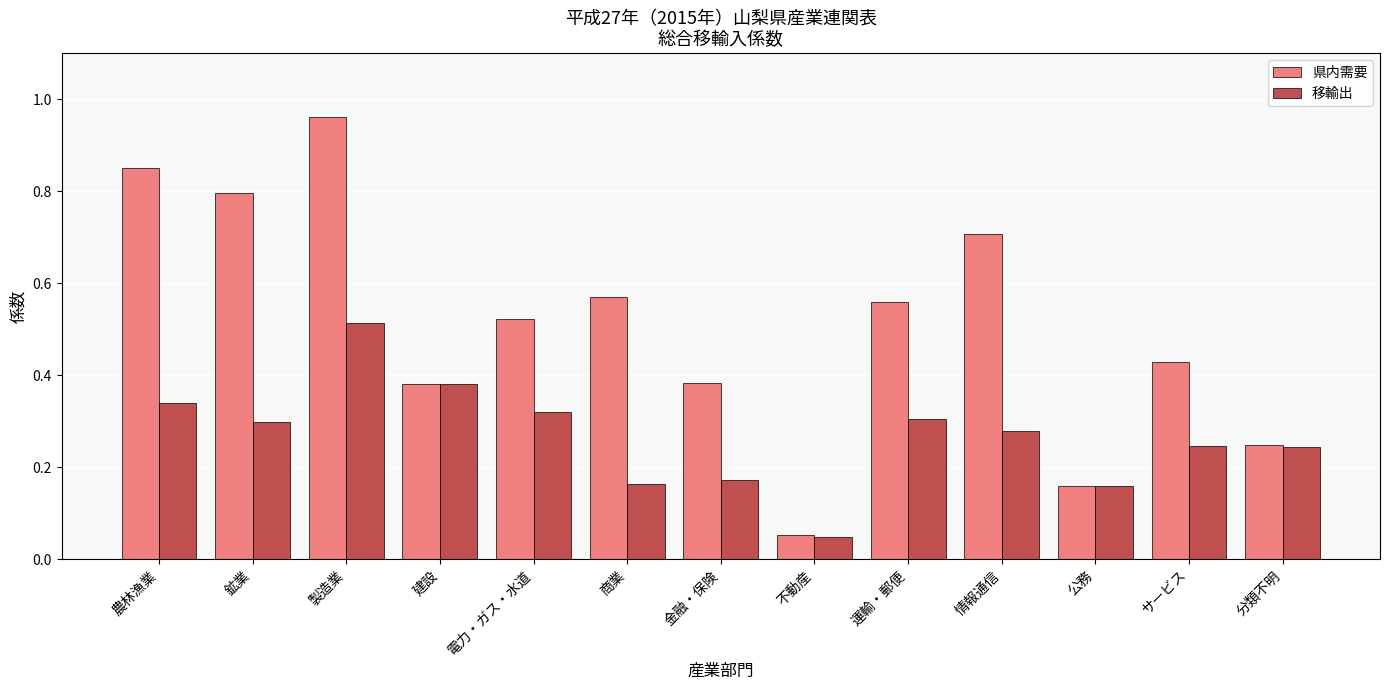

Which category has the highest value in the 県内需要 series?

製造業